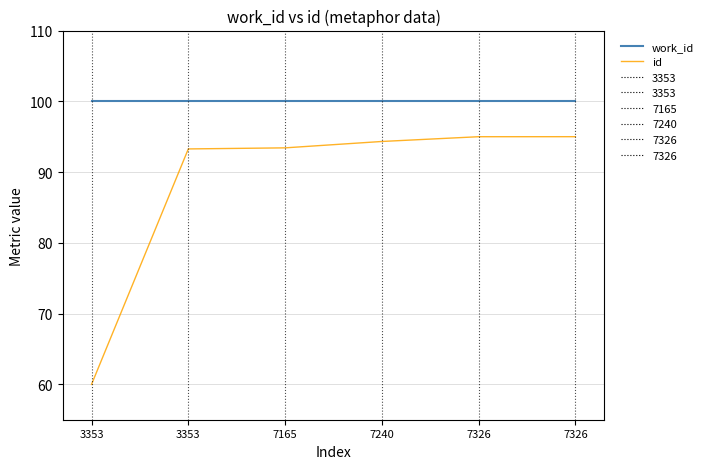

Which series has the widest spread of values?

id